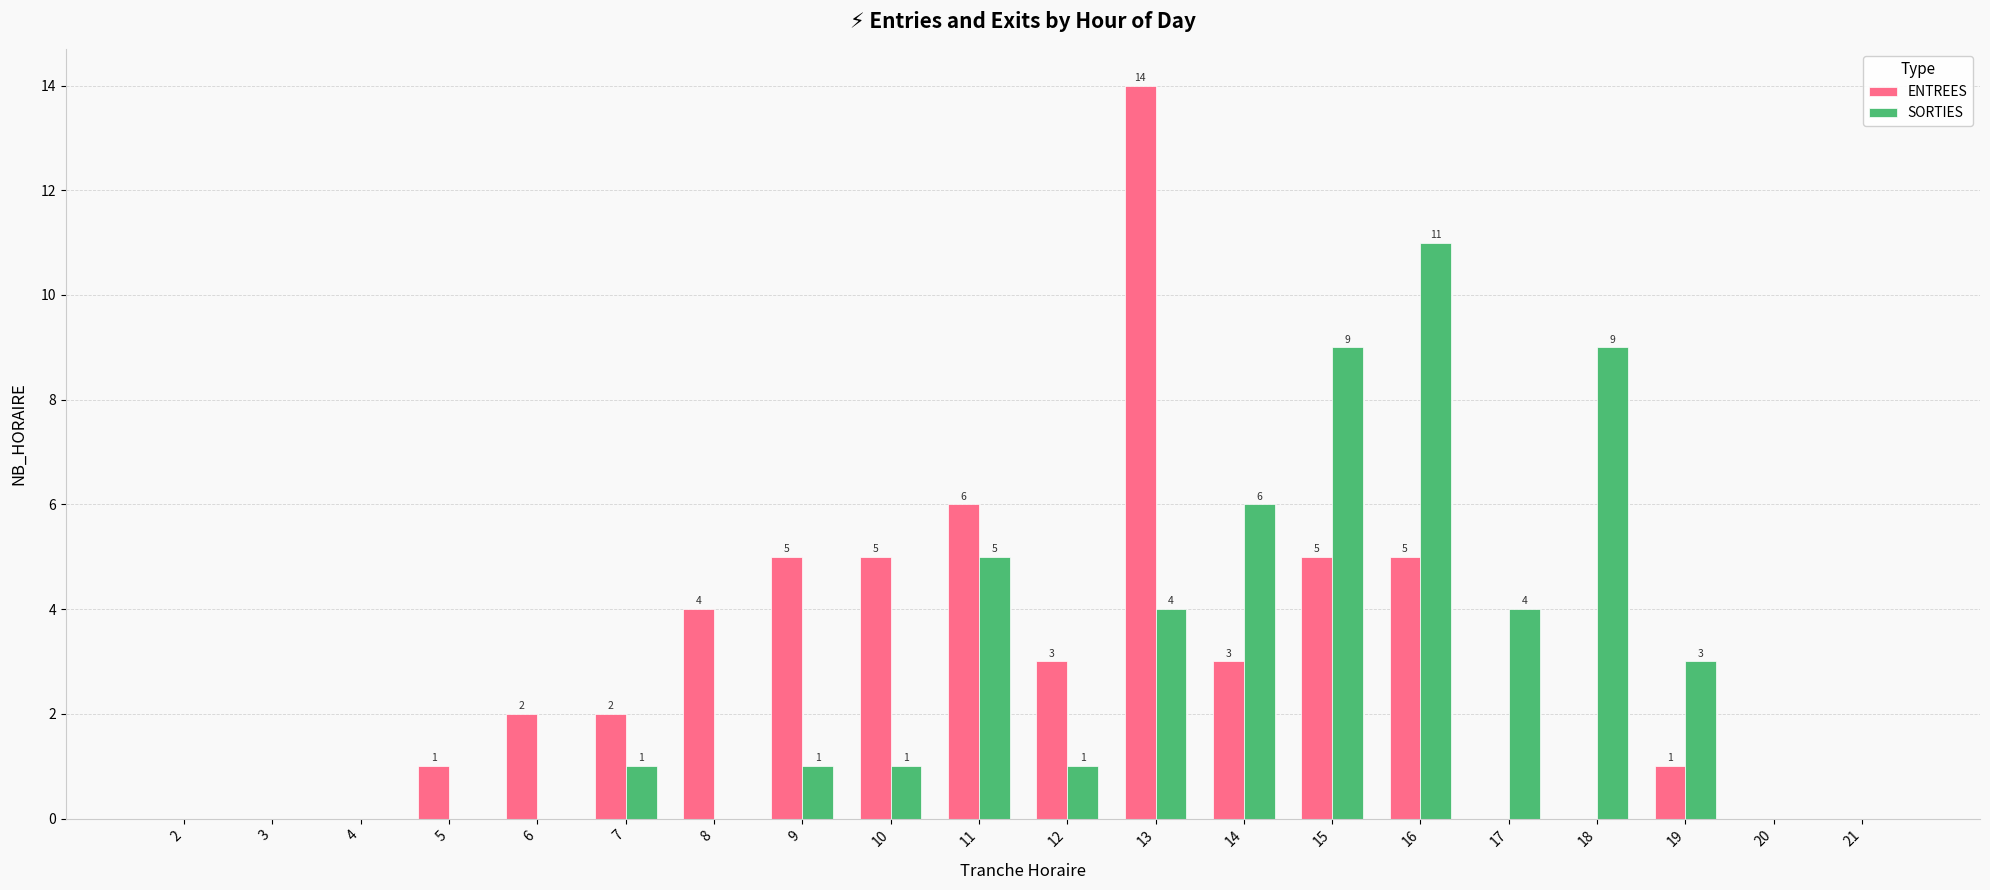

Is the value of SORTIES at 3 greater than the value of ENTREES at 14?

No